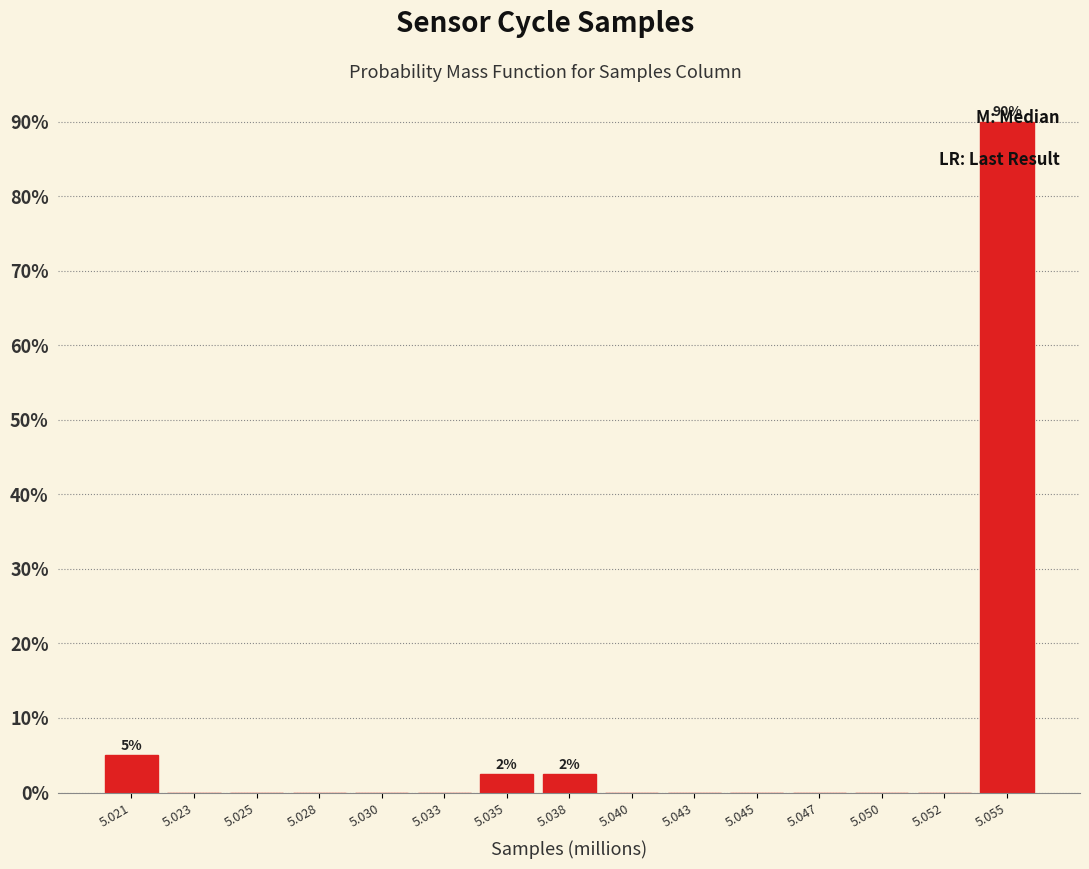

What is the greatest value displayed?

90.0